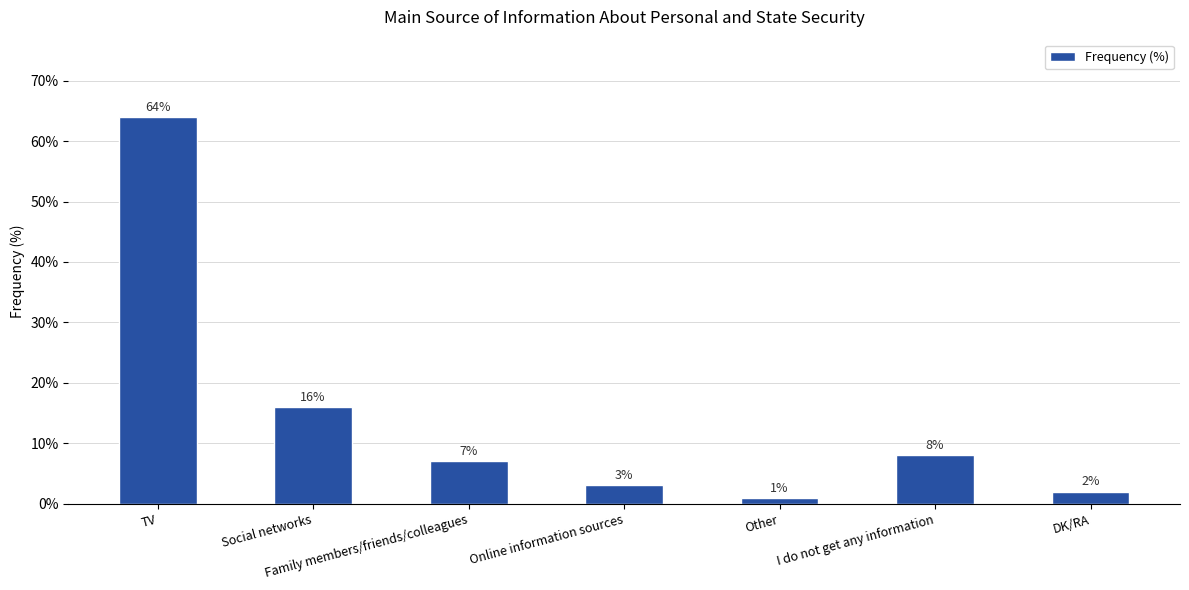

What is the change in value from Other to DK/RA?

+1